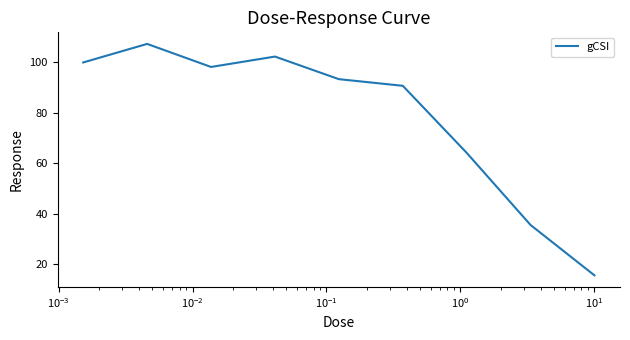

How many interior local valleys (lower than both neighbors) does the data have?

1